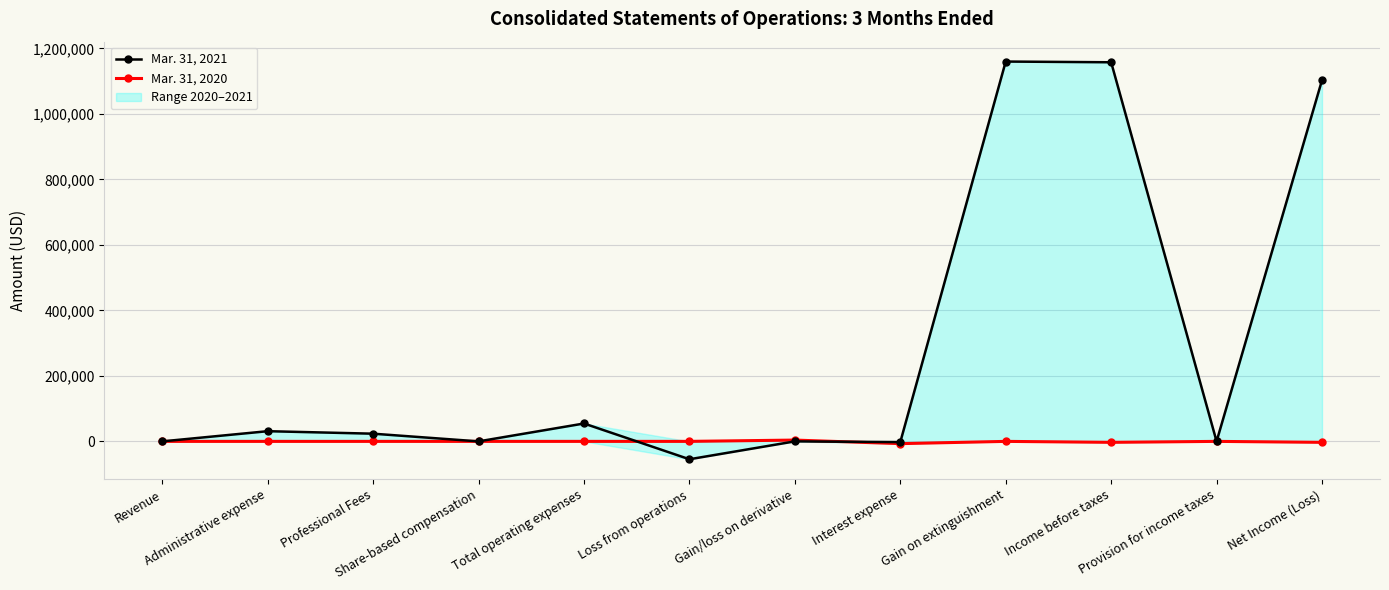

Rank the series by their maximum value, from lowest to highest.

Mar. 31, 2020, Mar. 31, 2021